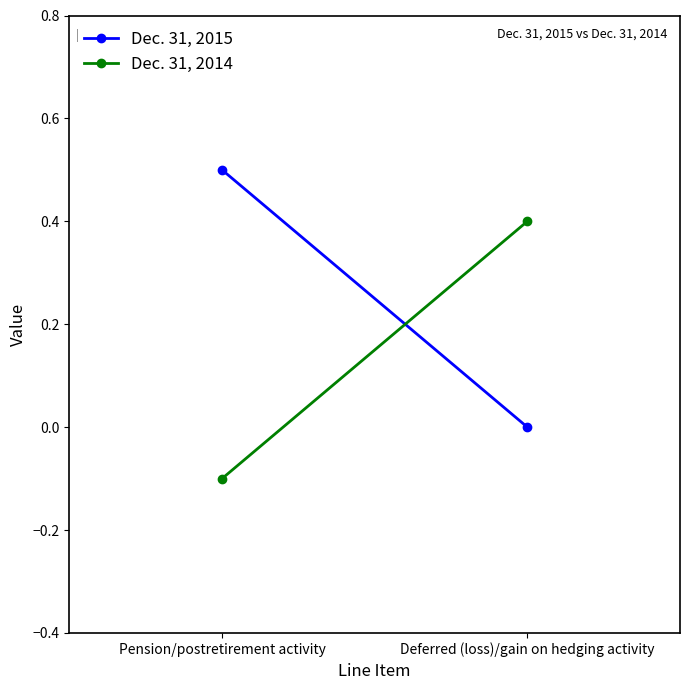

Reading left to right, transcribe all the data shown in this chart.

Dec. 31, 2015: 0.5	0.0
Dec. 31, 2014: -0.1	0.4